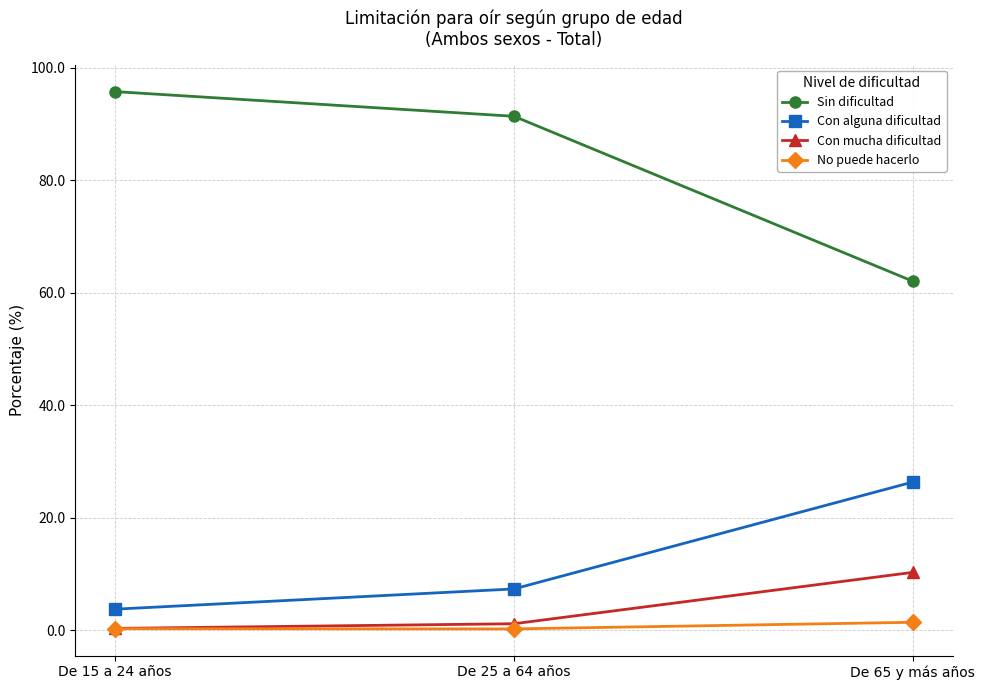

The value of Con mucha dificultad at De 65 y más años is 10.3. True or false?

True